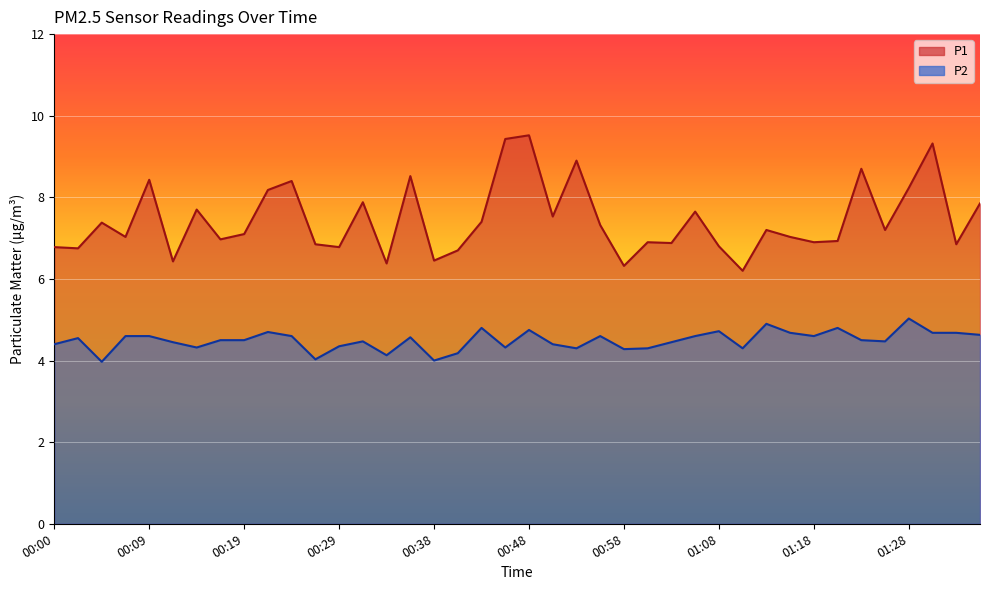

How many lines are shown in the chart?

2